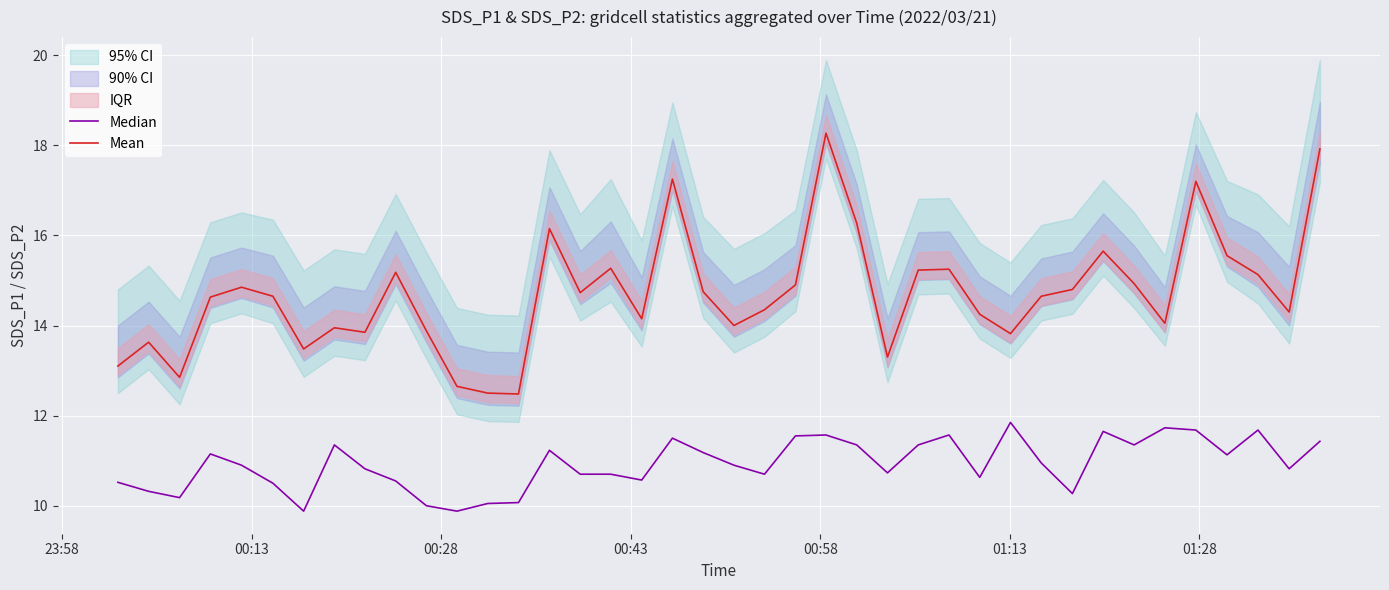

Rank the series by their maximum value, from highest to lowest.

Mean, Median